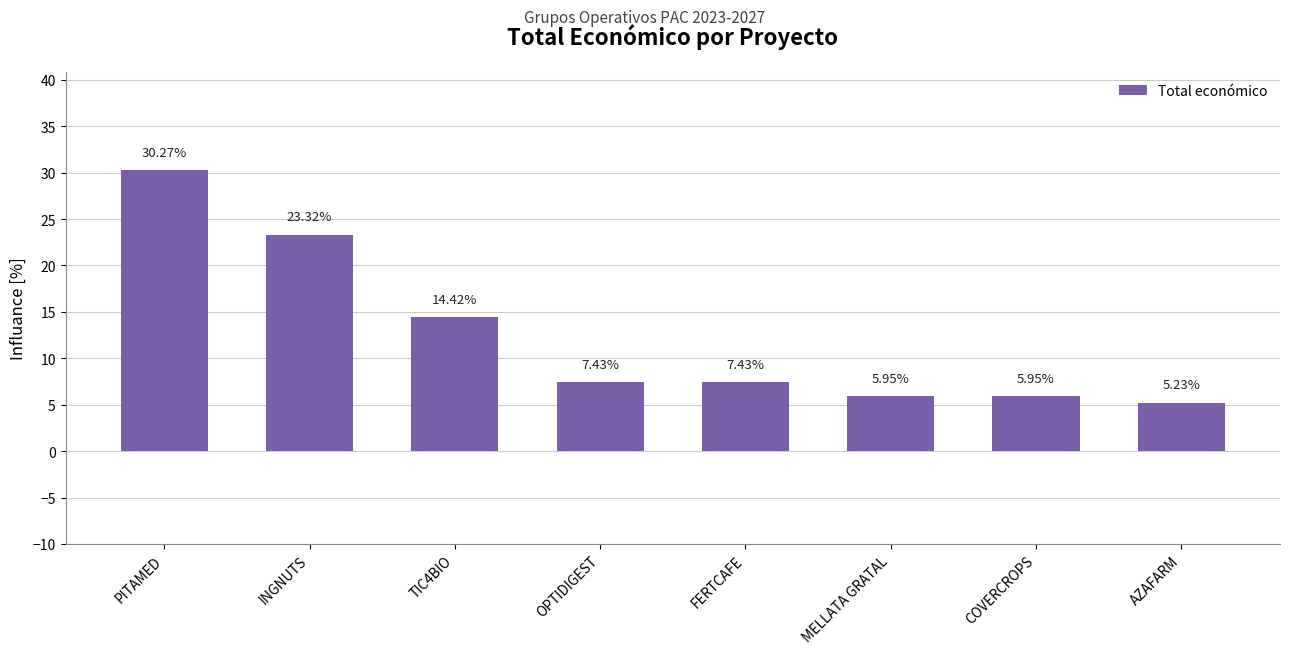

What is the sum of the values at INGNUTS and FERTCAFE?

30.8